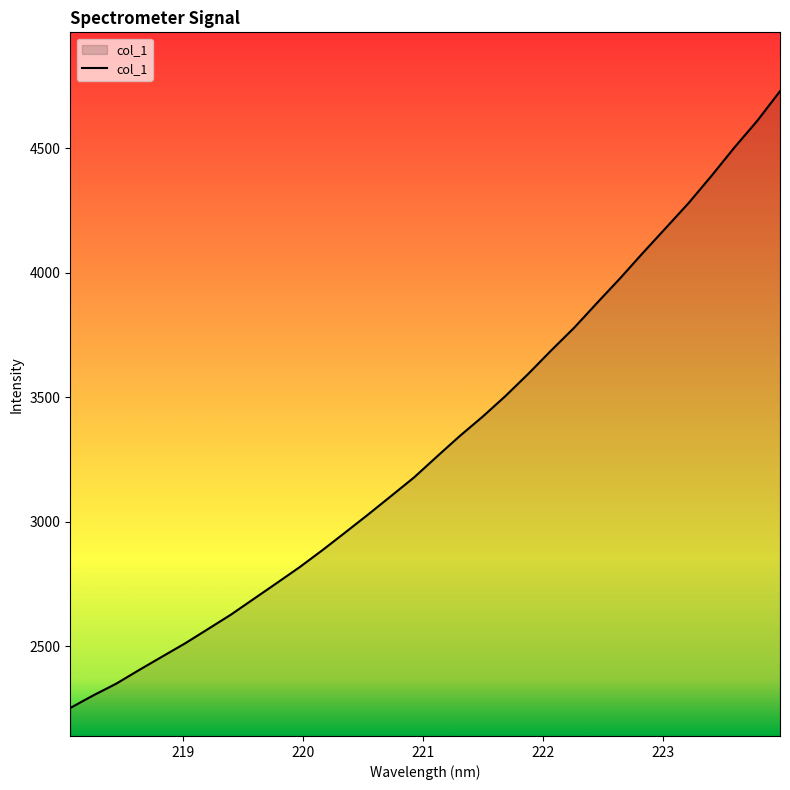

What is the maximum value shown in the chart?

4729.3